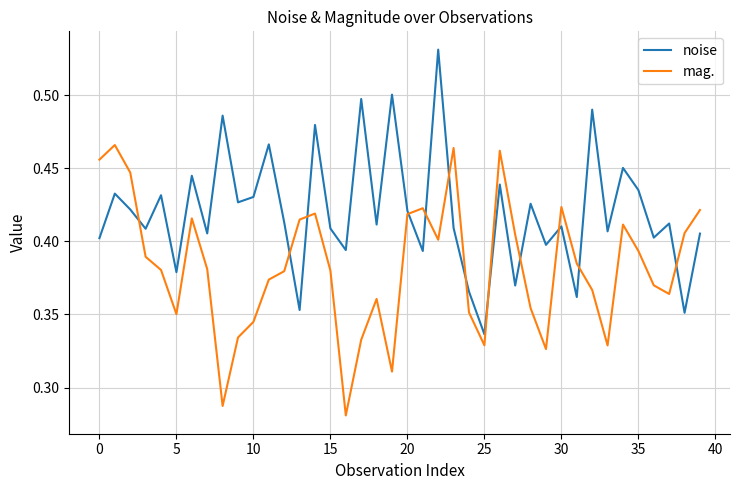

Rank the series by their average value, from highest to lowest.

noise, mag.